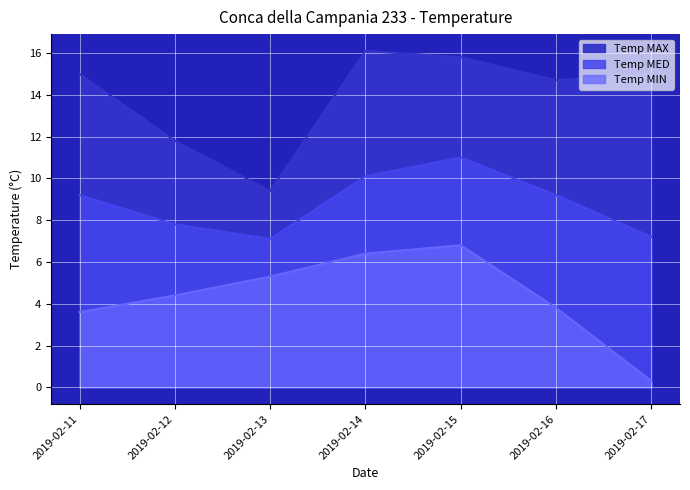

Where is the first local maximum for Temp MIN?

2019-02-15